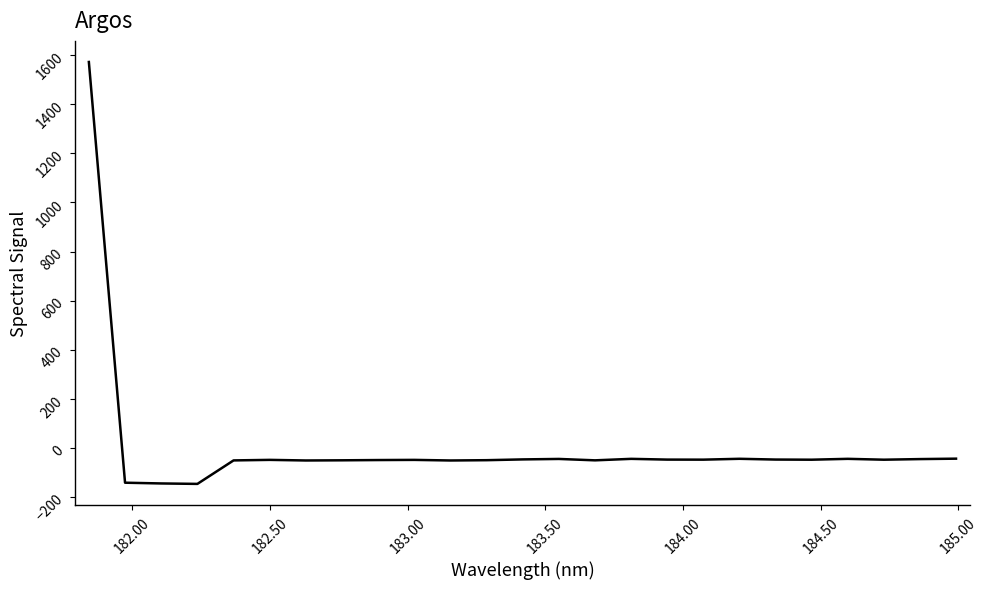

How many positive values are there?

1